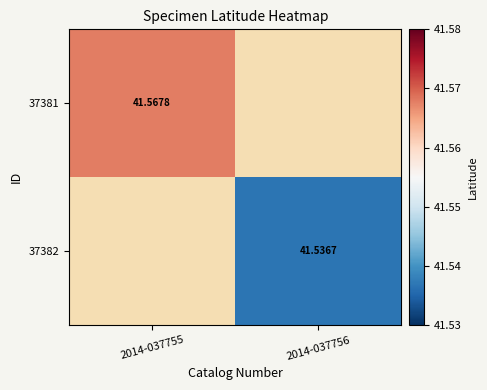

Is the value of 37381 at 2014-037756 greater than the value of 37382 at 2014-037756?

No